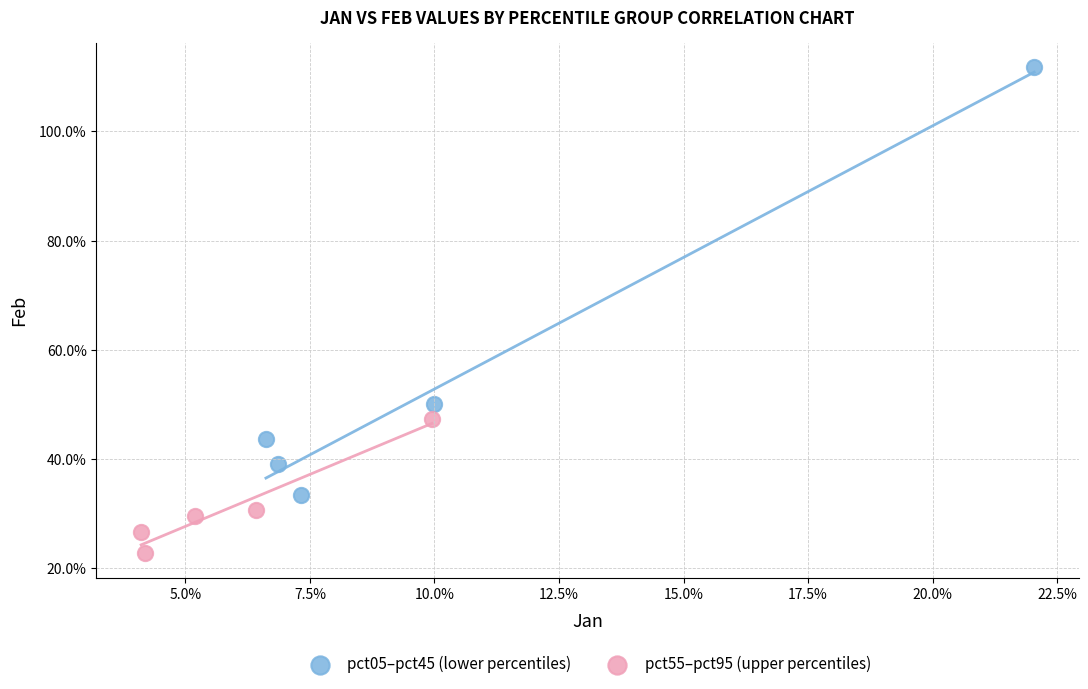

What are all the series names shown in the legend?

pct05–pct45 (lower percentiles), pct55–pct95 (upper percentiles)